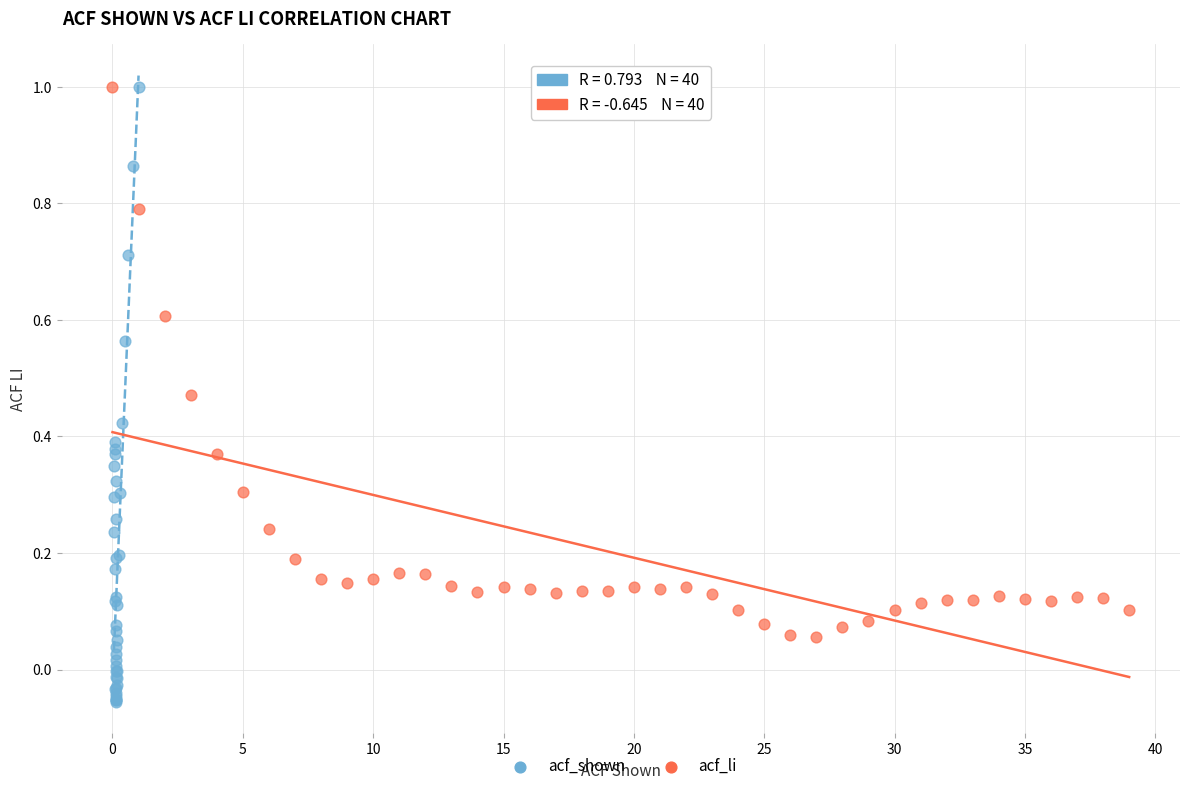

Which series contains the lowest Y value?

acf_shown